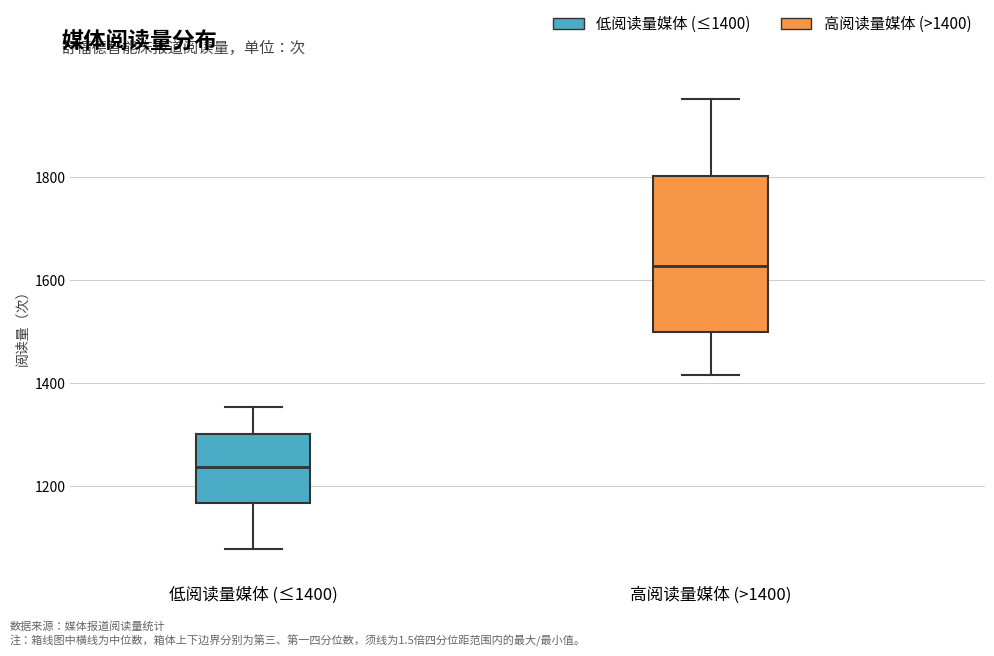

Which box has the lowest median line?

低阅读量媒体 (≤1400)